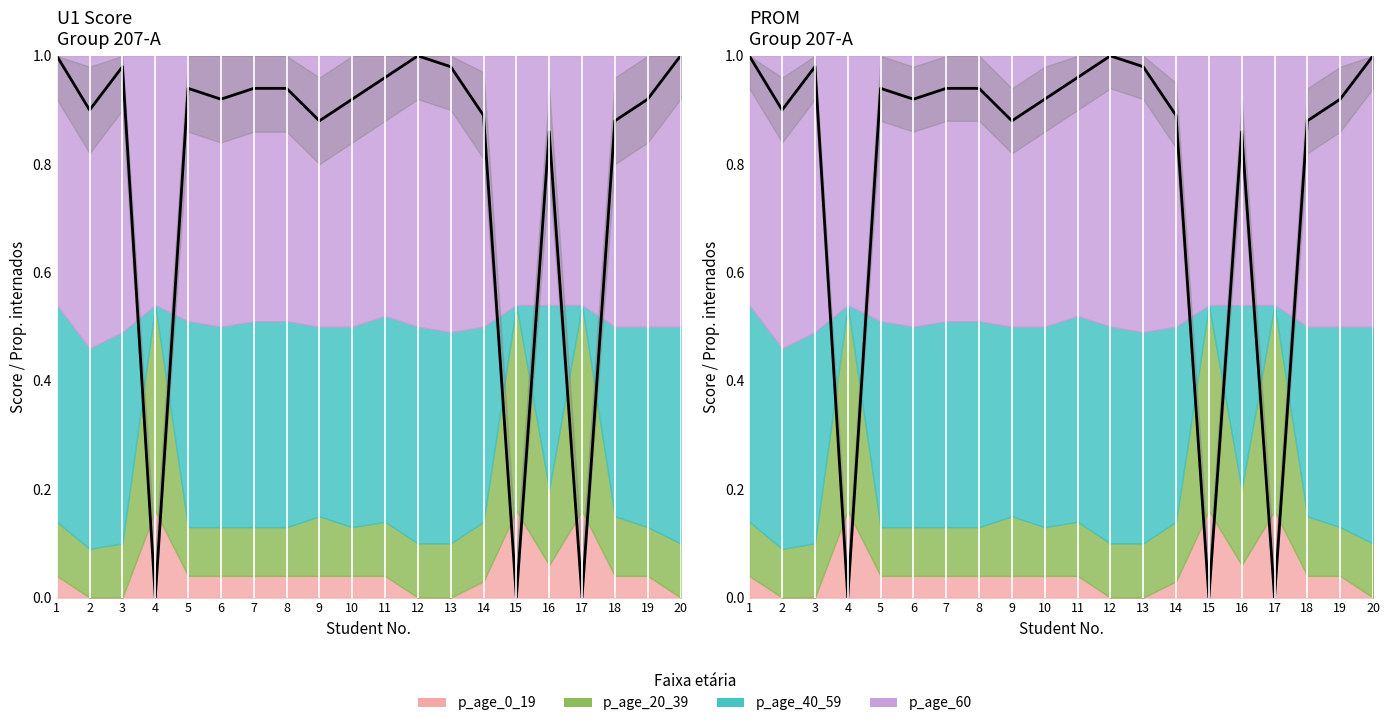

Which label corresponds to the smallest value in the chart?

4